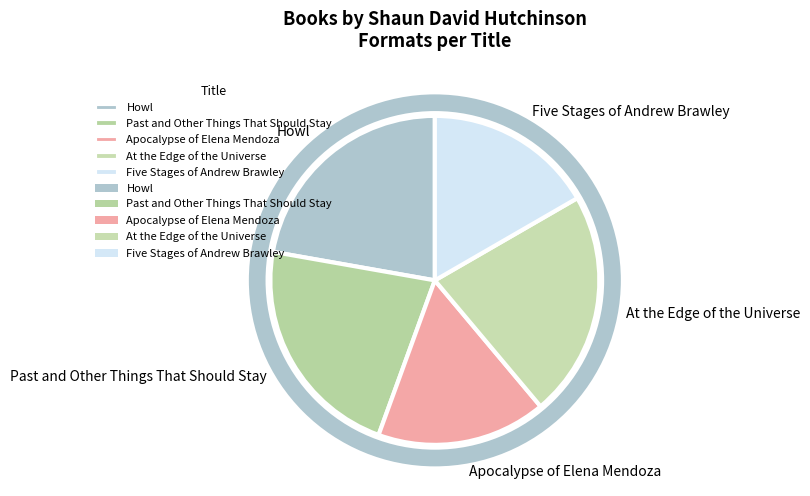

Is it true that Five Stages of Andrew Brawley is 17% of the pie?

True